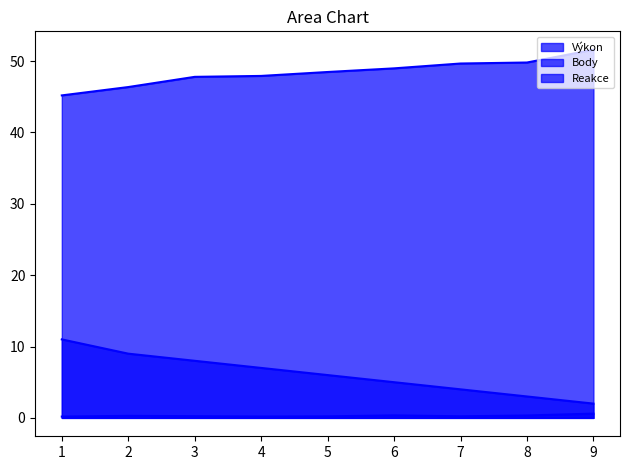

The Body series shows 4.2 at 2. True or false?

False